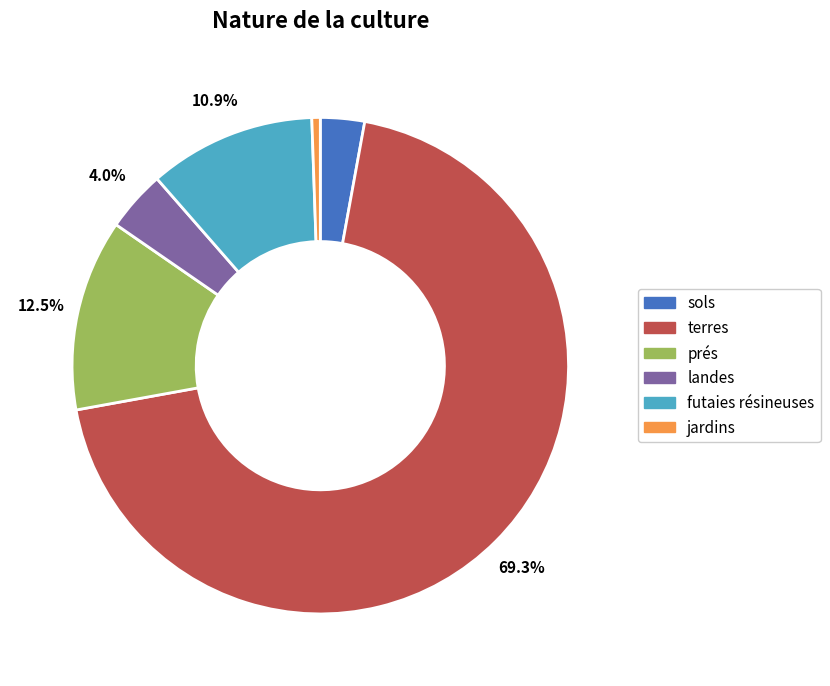

Does any single category account for the majority?

Yes